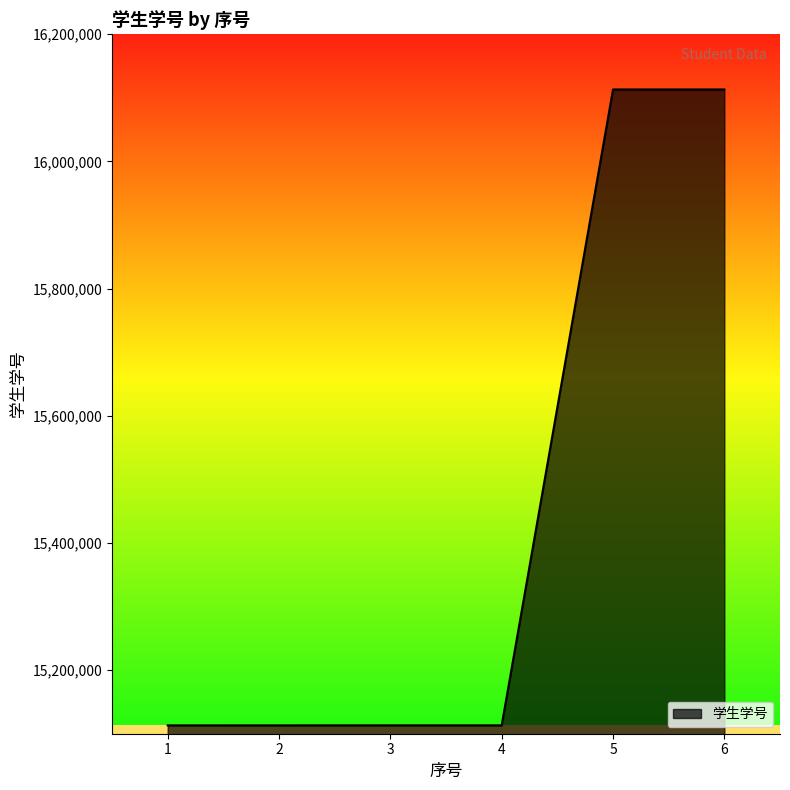

True or false: the data has more than 2 interior local peaks.

False